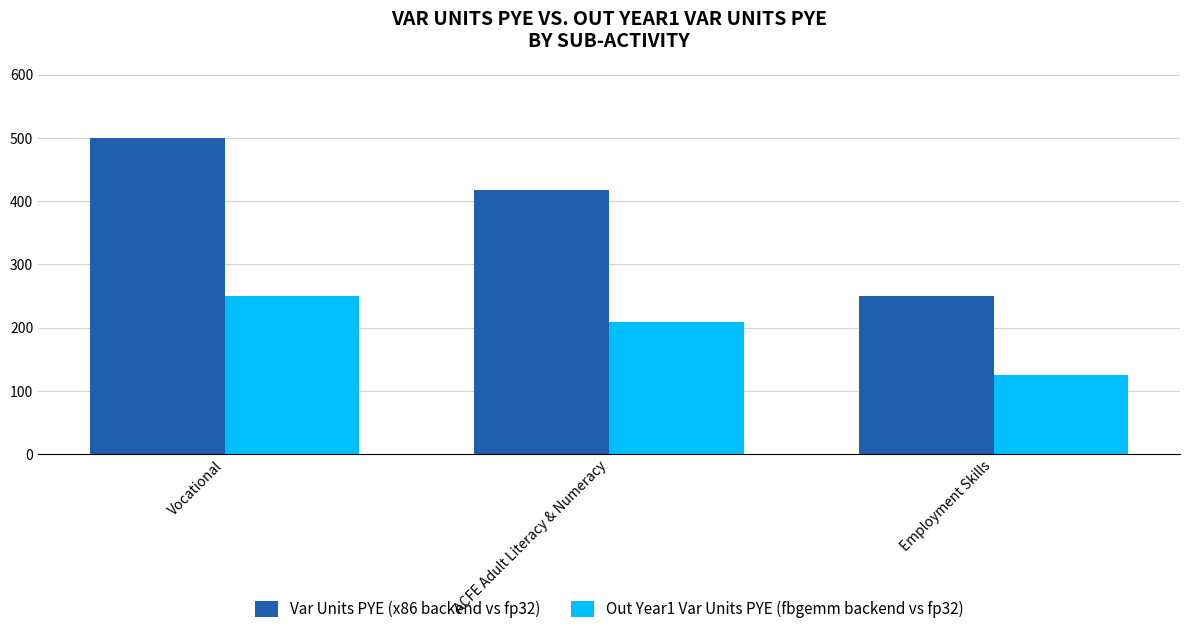

Which series has the largest total across all categories?

Var Units PYE (x86 backend vs fp32)